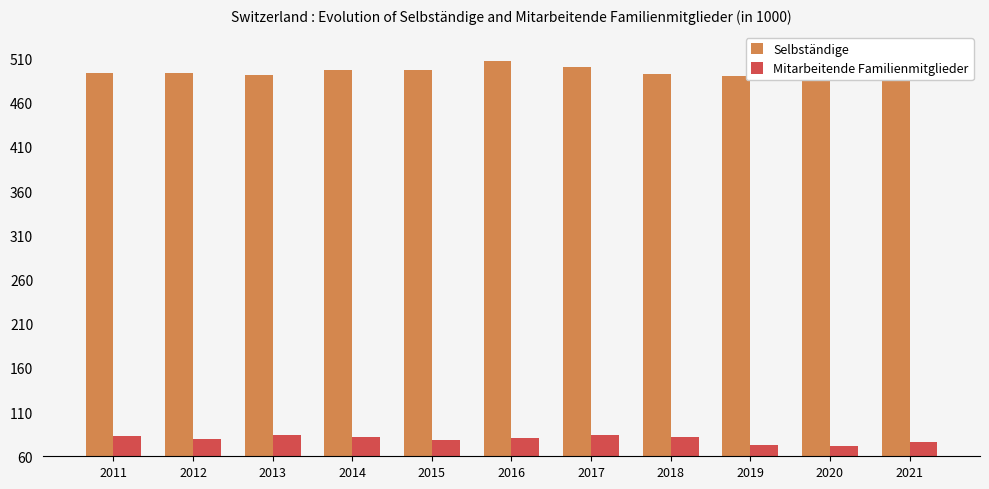

The value of Mitarbeitende Familienmitglieder at 2021 is 75.8. True or false?

True